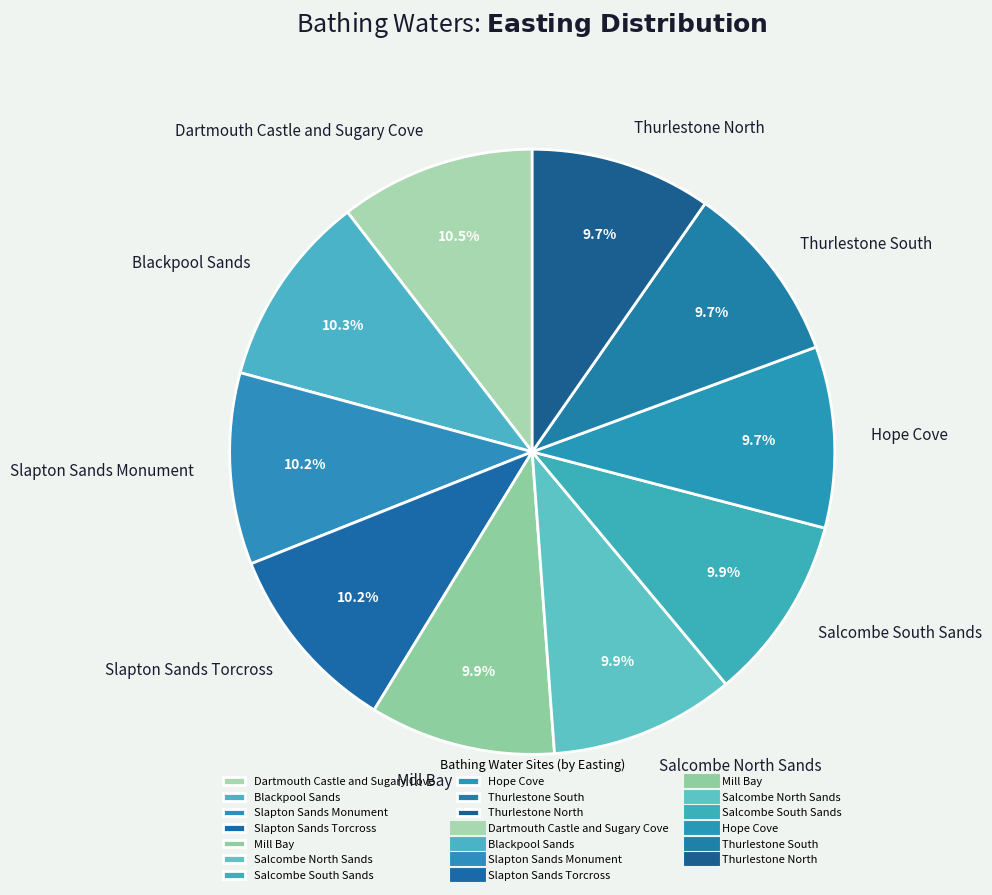

To the nearest percent, what is the average slice percentage?

10%